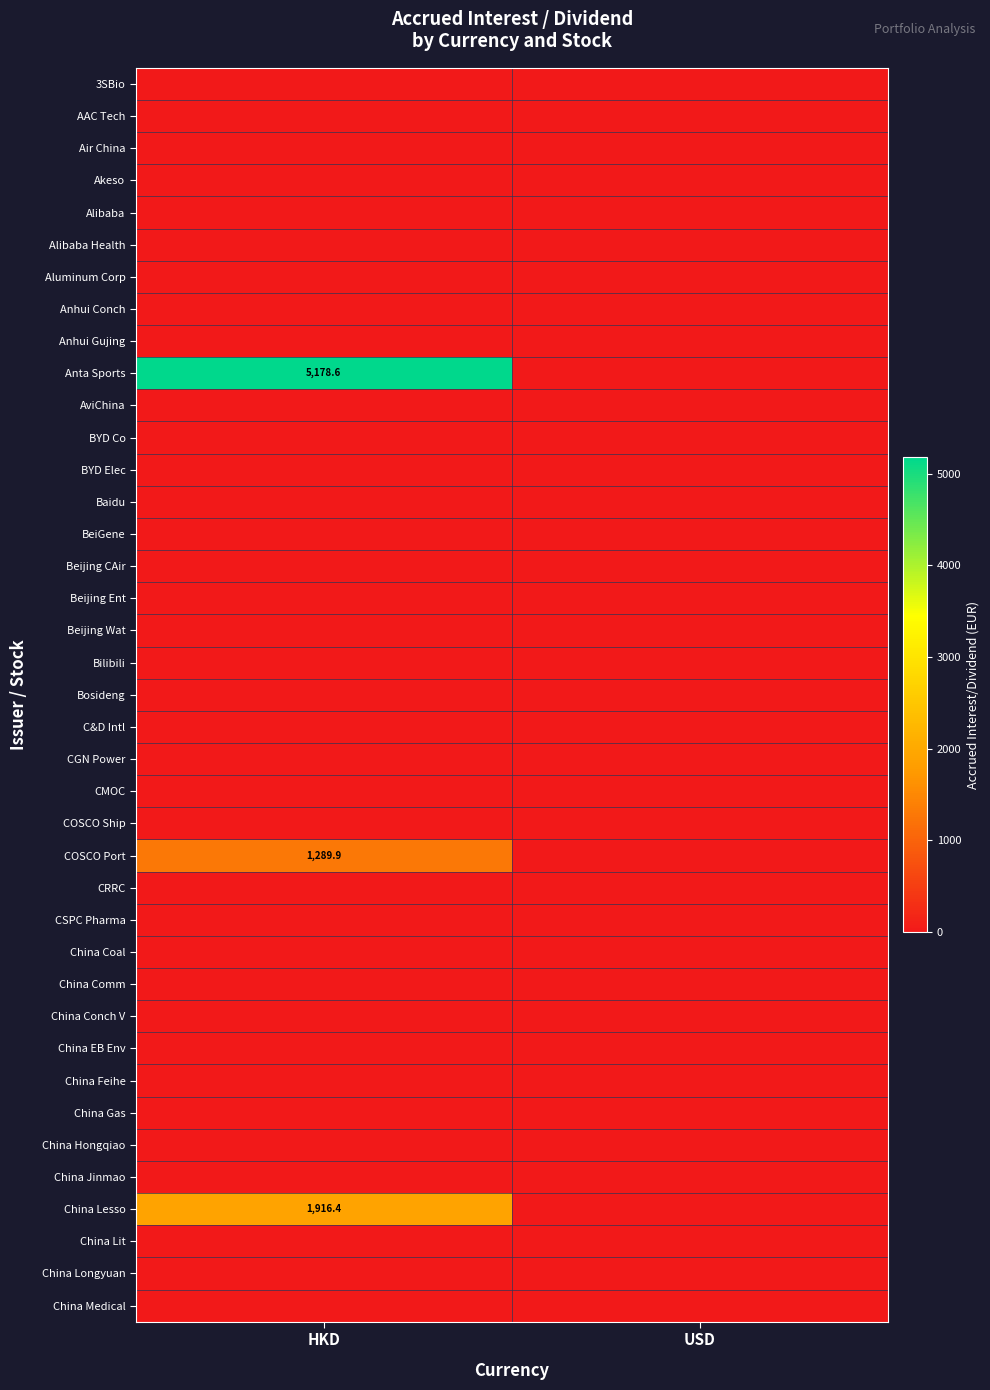

The China Medical series shows 0.0 at HKD. True or false?

True